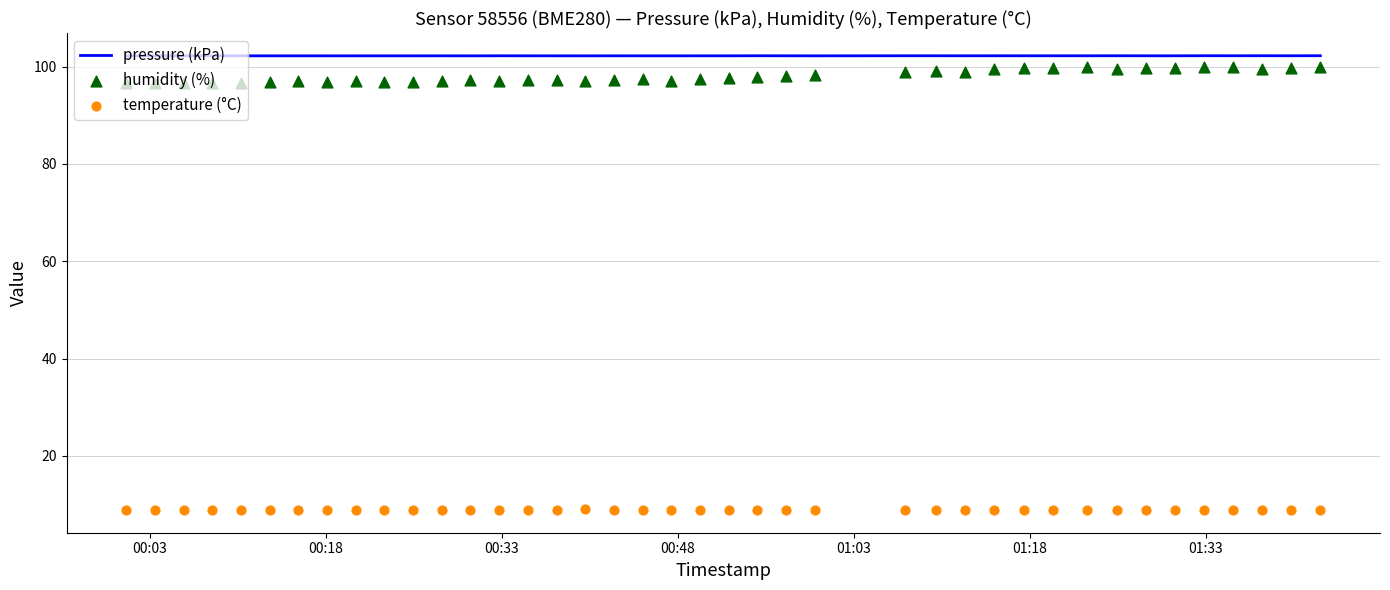

Which series reaches the minimum Y coordinate?

temperature (°C)